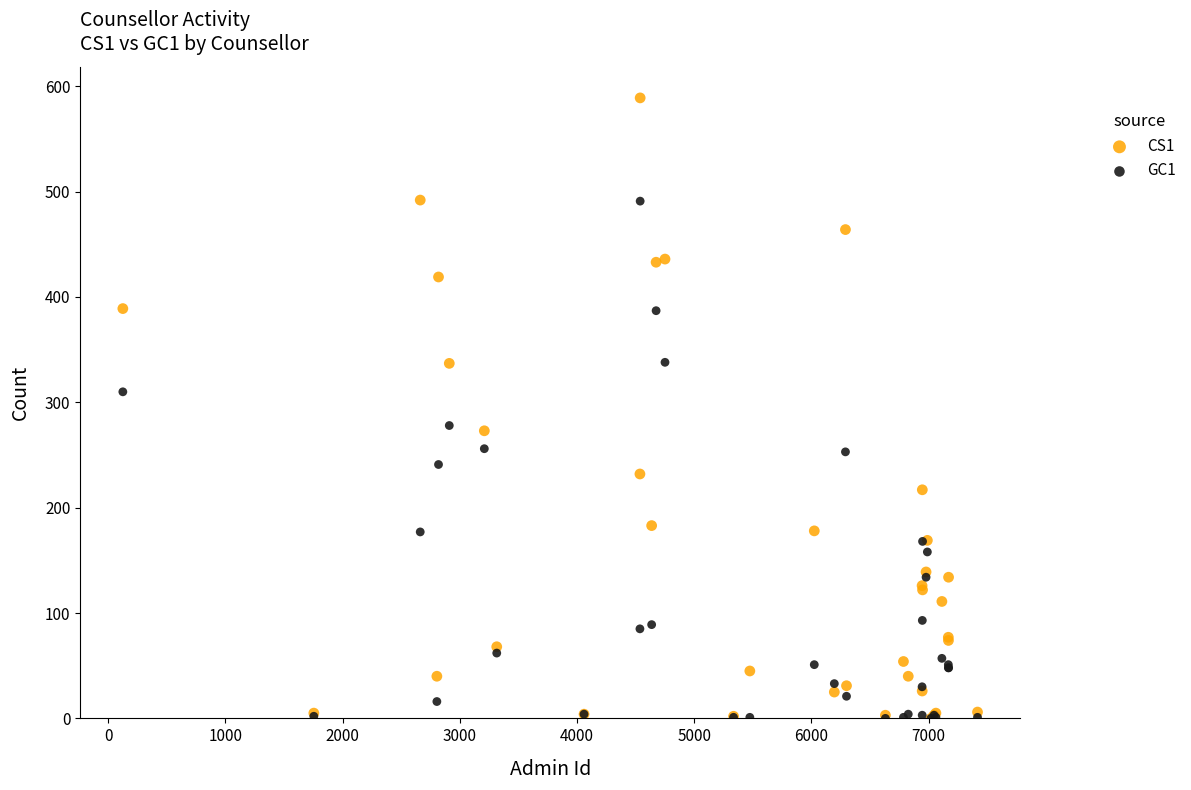

Which series reaches the maximum Y coordinate?

CS1